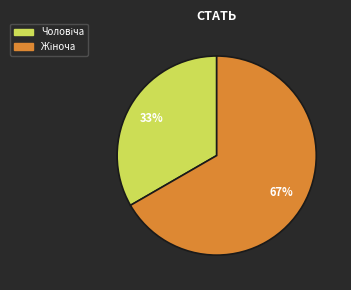

Does any single category account for the majority?

Yes